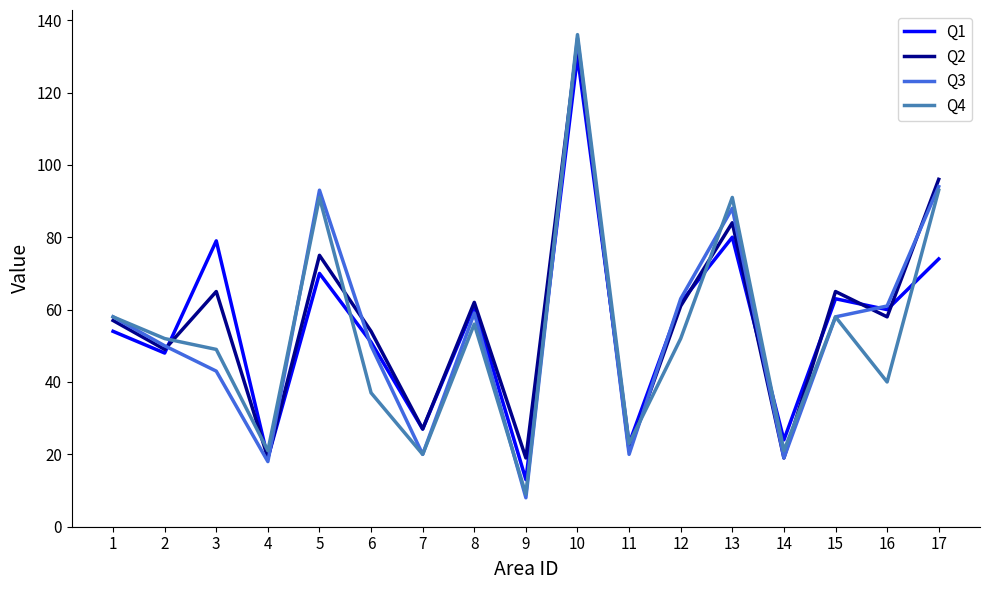

What is the maximum value for Q2?

134